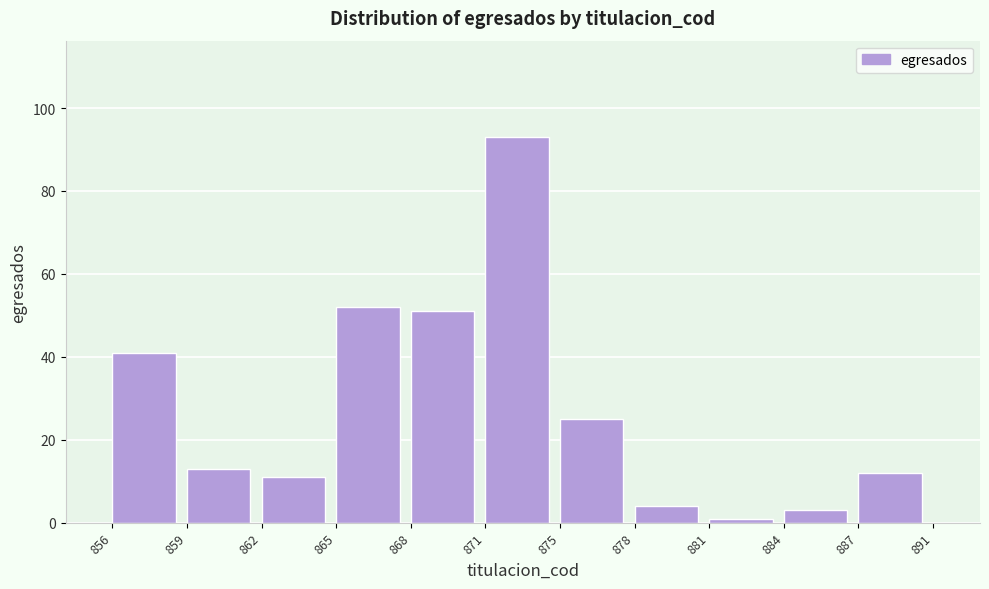

Reading left to right, list all the values displayed in this chart.

856=41	859=13	862=11	865=52	868=51	871=93	875=25	878=4	881=1	884=3	887=12